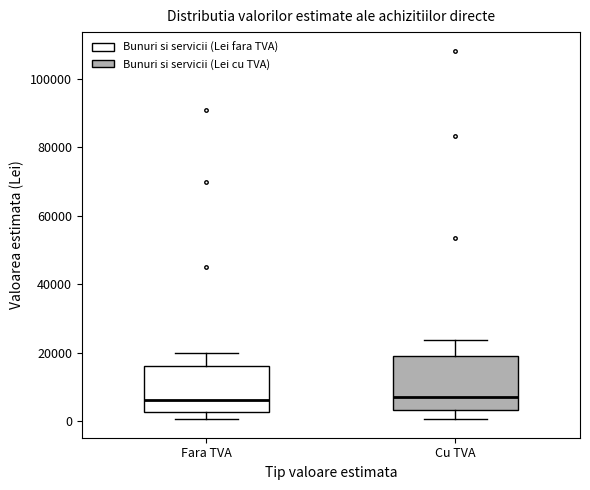

Reading left to right, read every box against the y-axis: the position of its median line, the range the box covers, and the ends of its whiskers. The values are not printed on the chart, so give them approximately, as read against the axis.

Fara TVA: median 6000, box 2000 to 16000, whiskers 0 to 20000
Cu TVA: median 8000, box 4000 to 20000, whiskers 0 to 24000